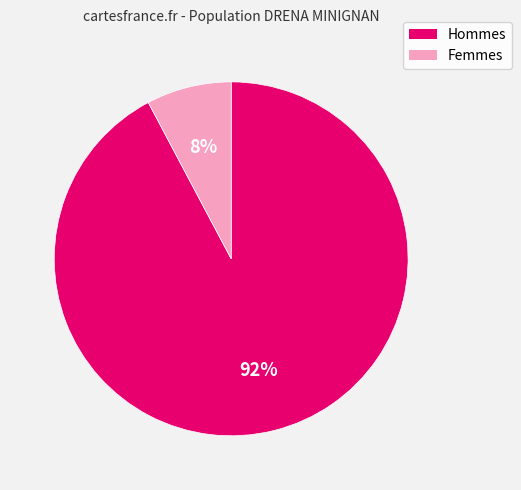

Count the number of slices in the pie.

2